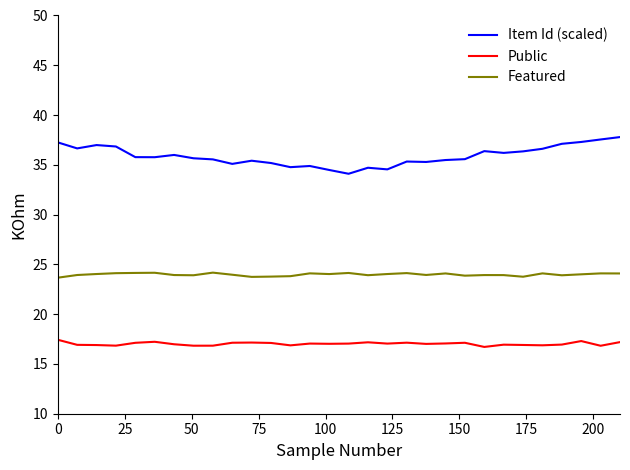

List the series in order of their overall mean, lowest first.

Public, Featured, Item Id (scaled)